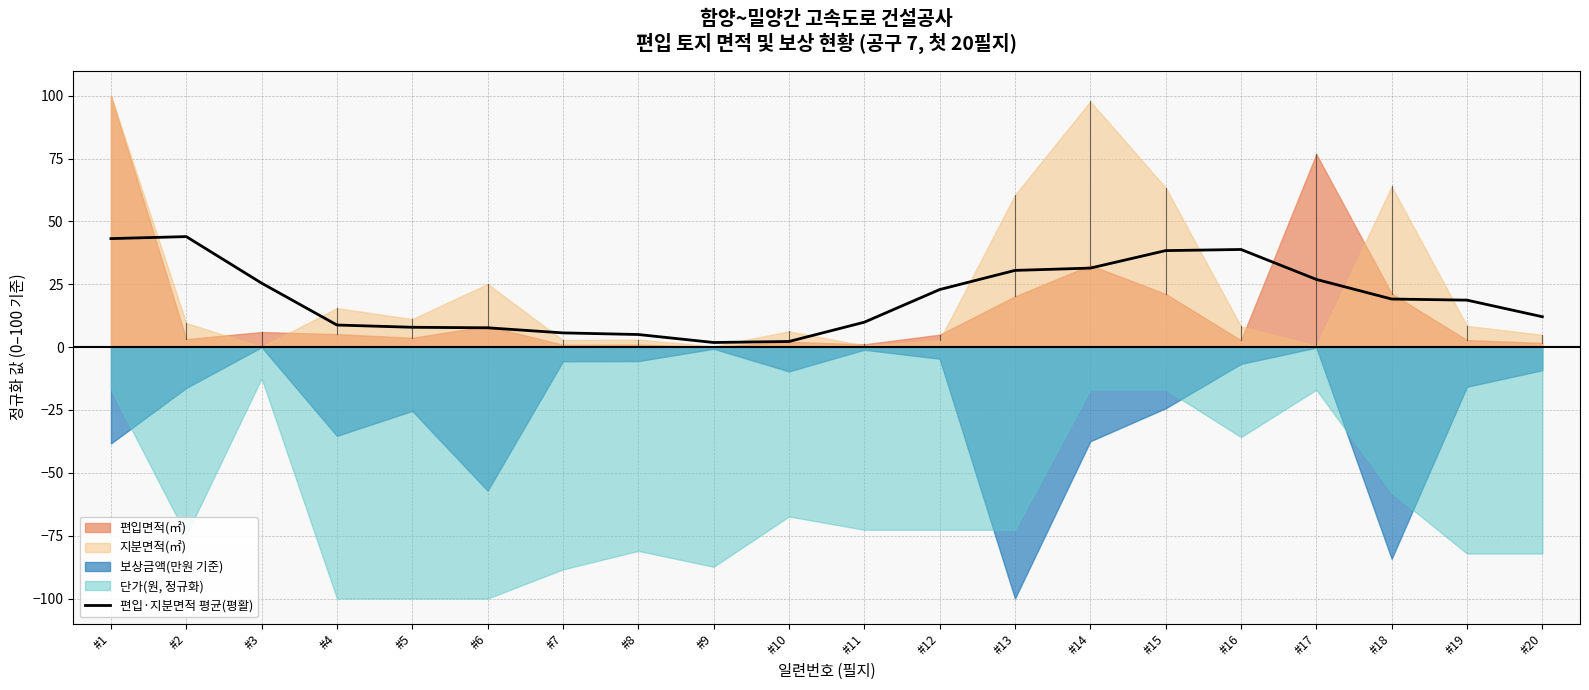

True or false: the data shows 19.1 at #18.

True